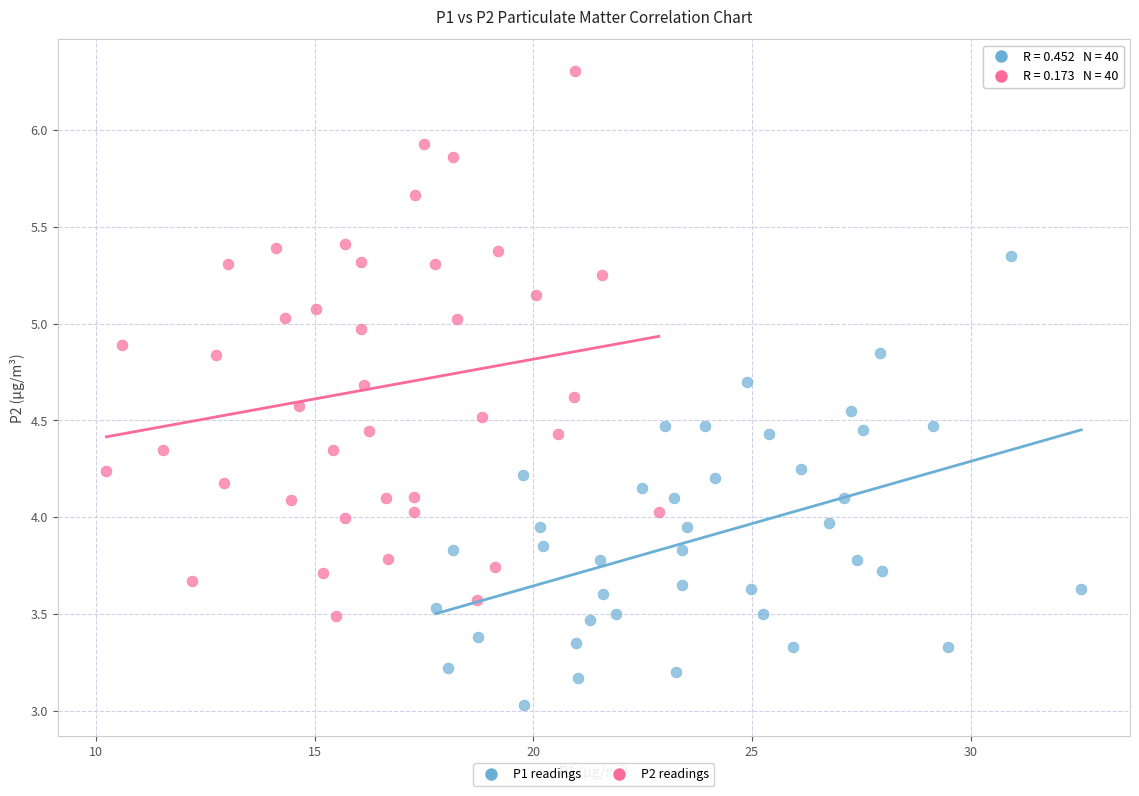

Which series reaches the minimum Y coordinate?

P1 readings